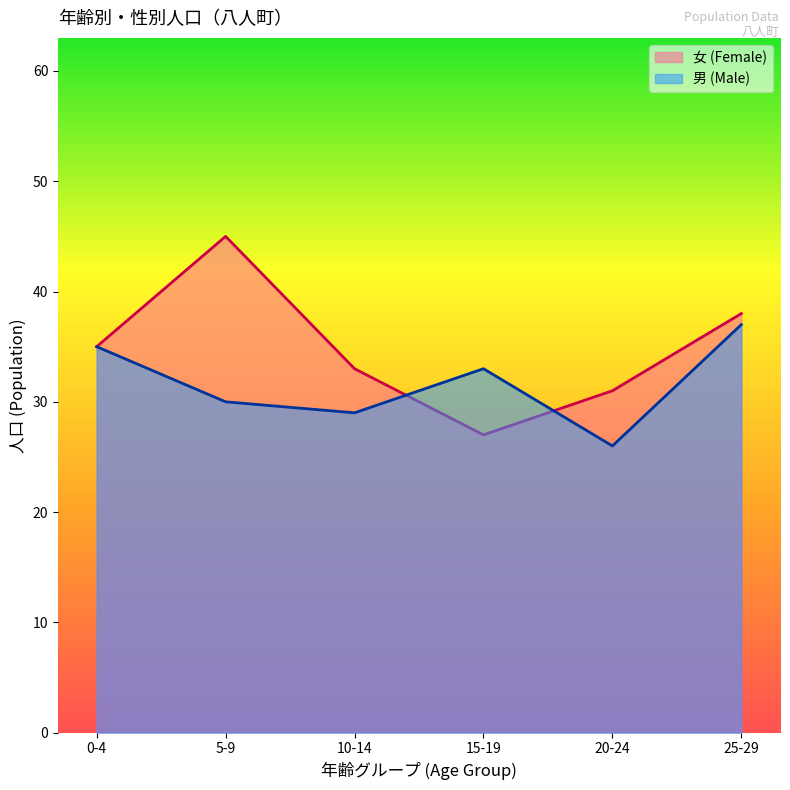

Count the number of categories in the chart.

6